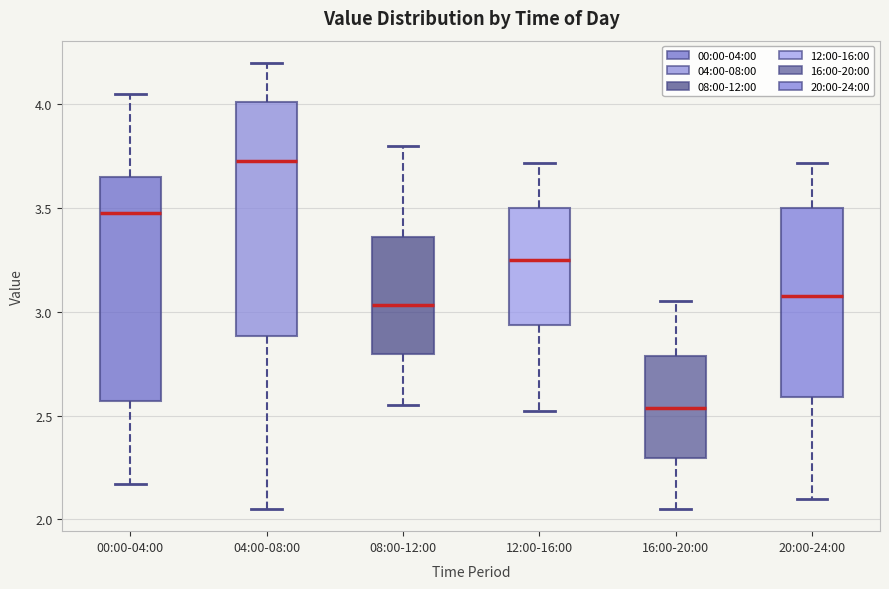

Reading left to right, transcribe this box plot: for each box, give where its median line is, the range the box spans, and where its two whiskers end, as read against the y-axis. The values are not printed on the chart, so give them approximately, as read against the axis.

00:00-04:00: median 3.50, box 2.55 to 3.65, whiskers 2.15 to 4.05
04:00-08:00: median 3.75, box 2.90 to 4.00, whiskers 2.05 to 4.20
08:00-12:00: median 3.05, box 2.80 to 3.35, whiskers 2.55 to 3.80
12:00-16:00: median 3.25, box 2.95 to 3.50, whiskers 2.50 to 3.70
16:00-20:00: median 2.55, box 2.30 to 2.80, whiskers 2.05 to 3.05
20:00-24:00: median 3.10, box 2.60 to 3.50, whiskers 2.10 to 3.70